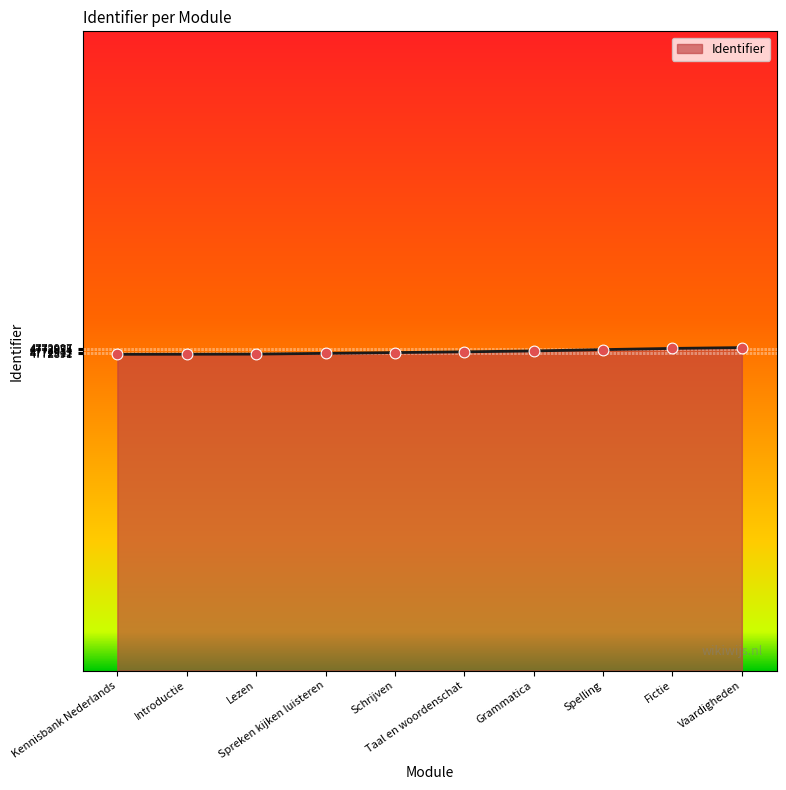

Approximately how many times larger is the value at Vaardigheden compared to Introductie?

1.0